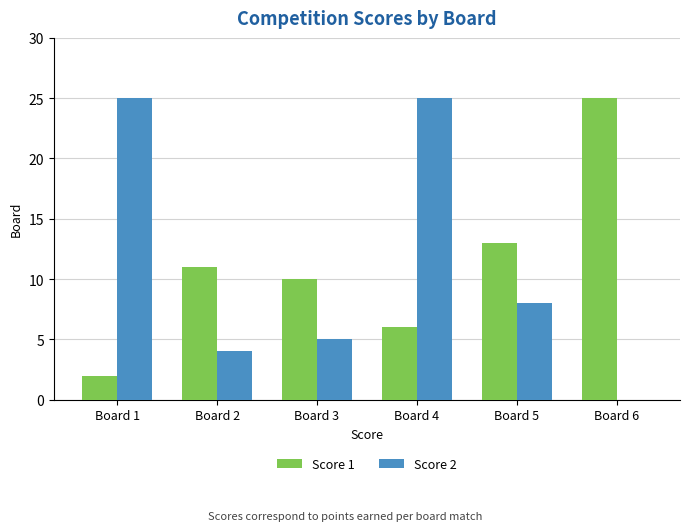

Reading left to right, transcribe all the data shown in this chart.

Score 1: Board 1=2	Board 2=11	Board 3=10	Board 4=6	Board 5=13	Board 6=25
Score 2: Board 1=25	Board 2=4	Board 3=5	Board 4=25	Board 5=8	Board 6=0